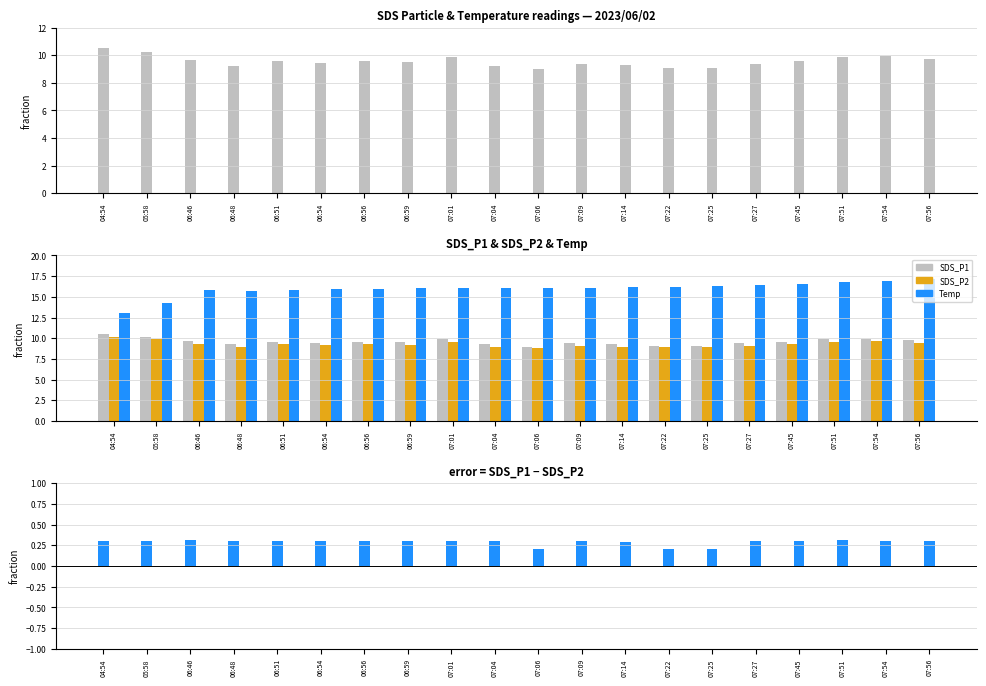

At which label does Temp first exceed 16?

06:59